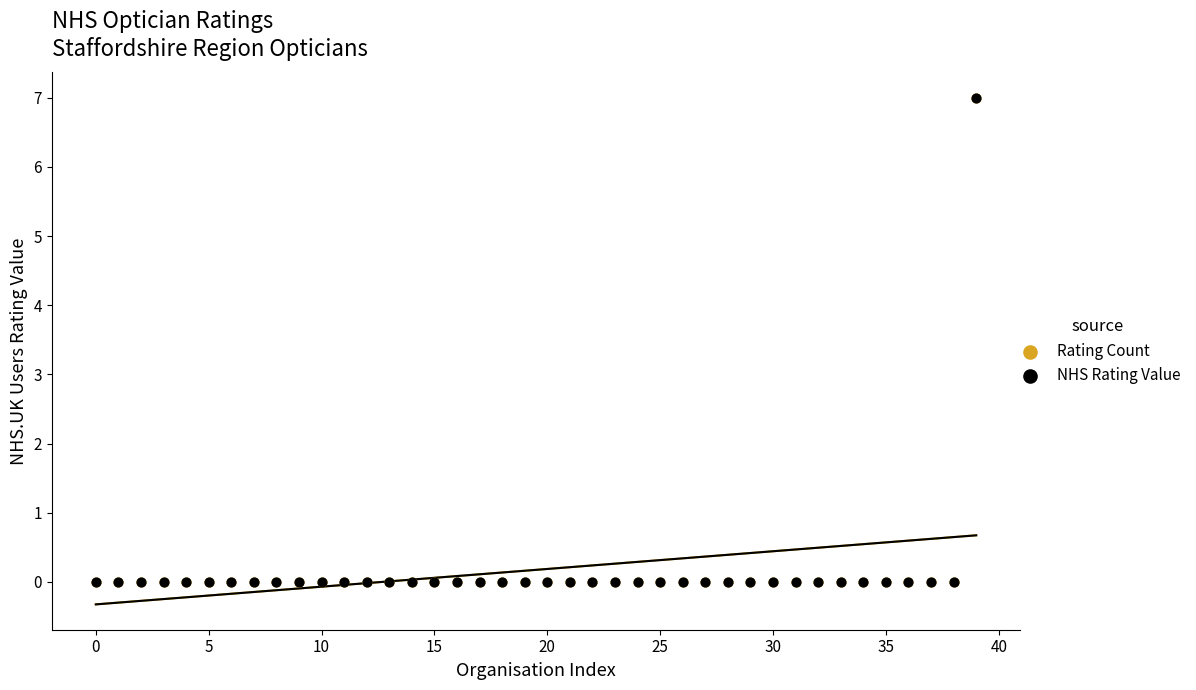

Which series reaches the minimum Y coordinate?

Rating Count